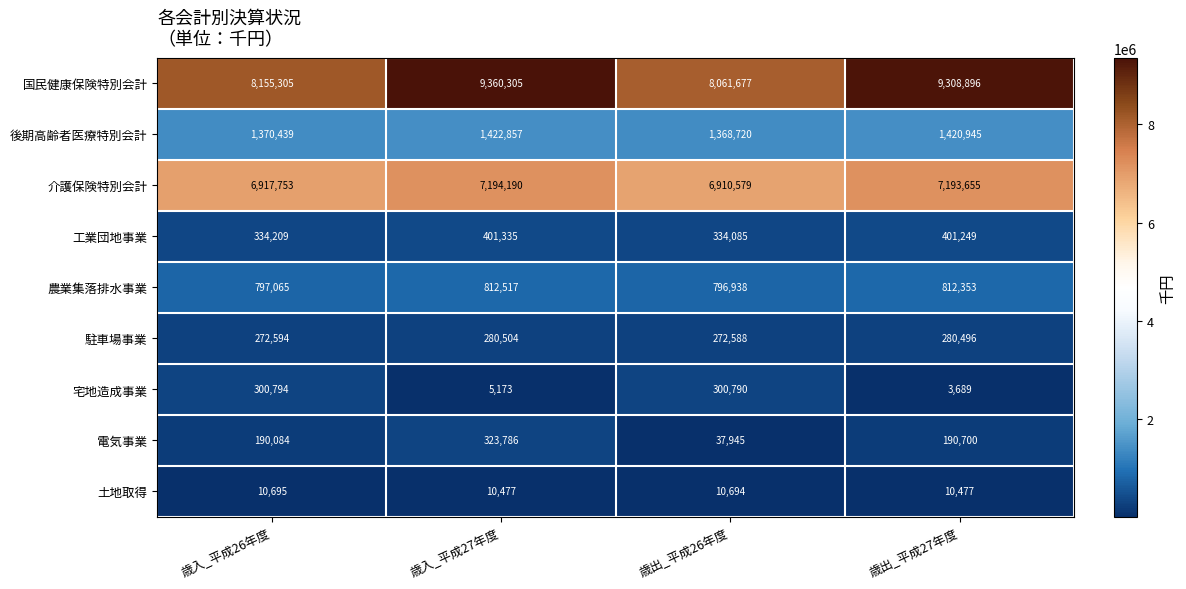

Which series has the largest range (max minus min)?

国民健康保険特別会計